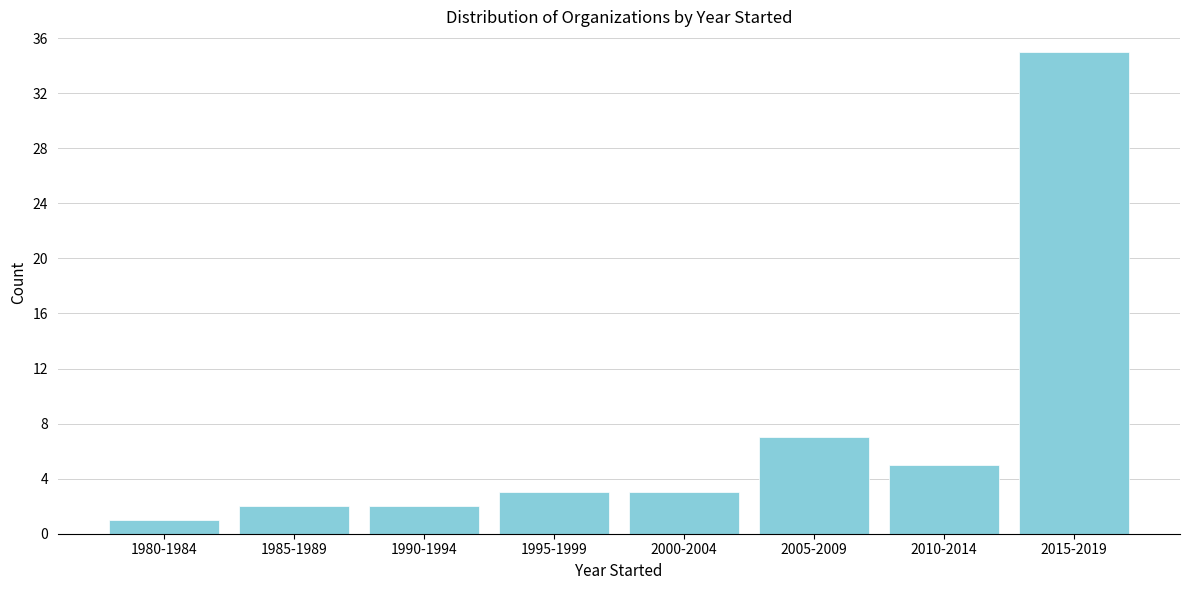

Reading left to right, extract all data points from this chart.

1	2	2	3	3	7	5	35